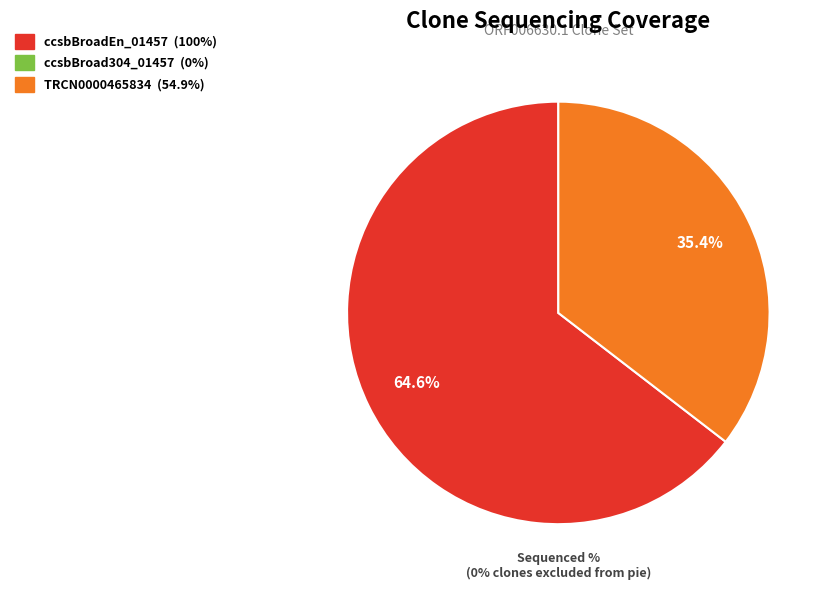

Is the sum of ccsbBroadEn_01457 and ccsbBroad304_01457 greater than half?

Yes